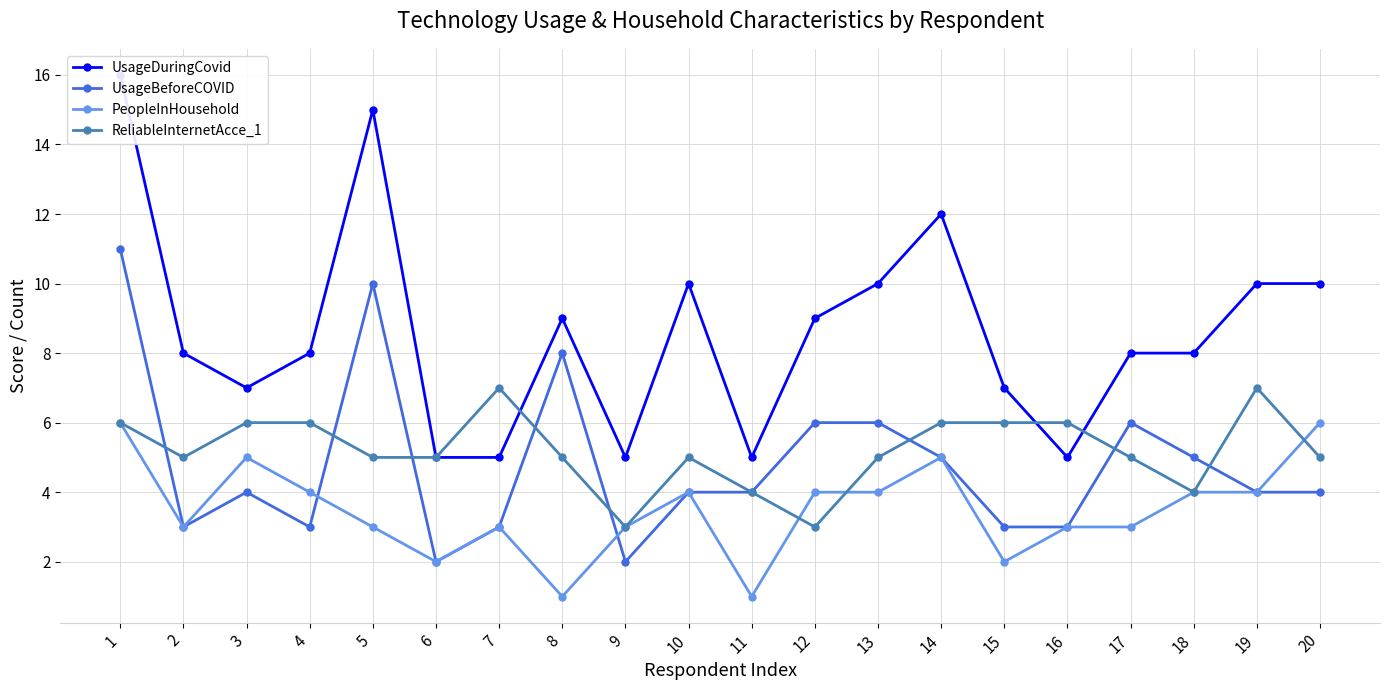

True or false: PeopleInHousehold has a value of 5 at 16.

False